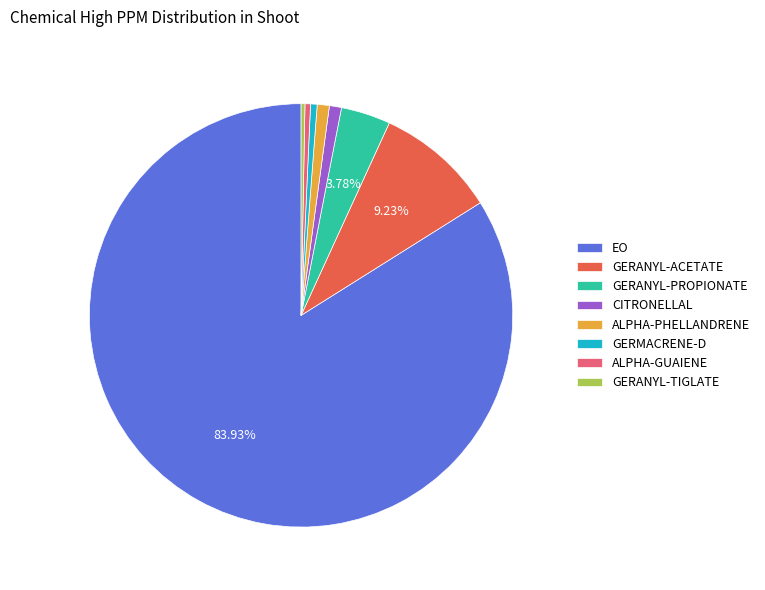

Which category has the biggest portion of the pie?

EO